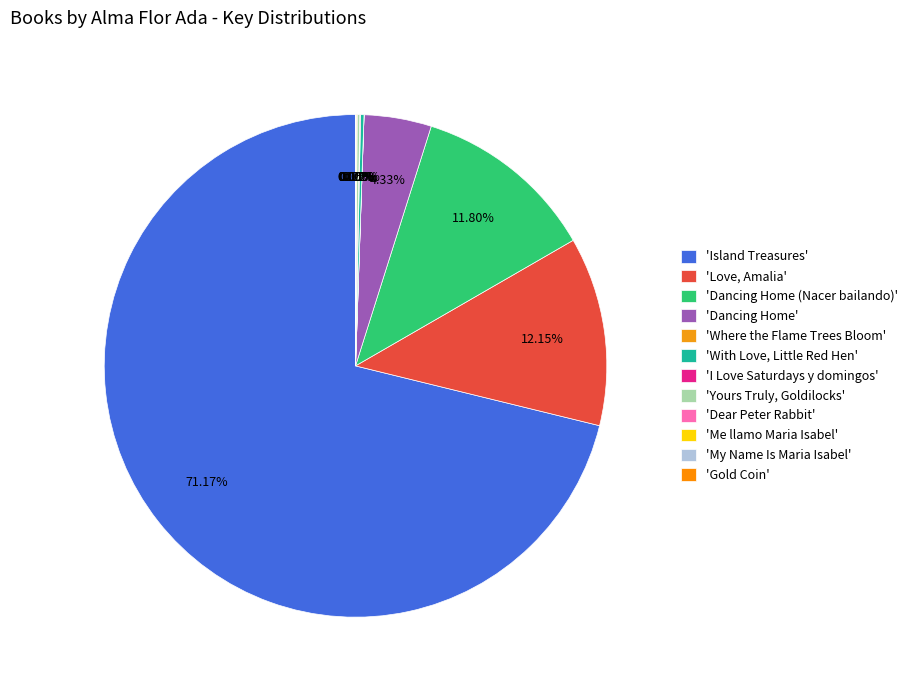

Count the number of slices in the pie.

12